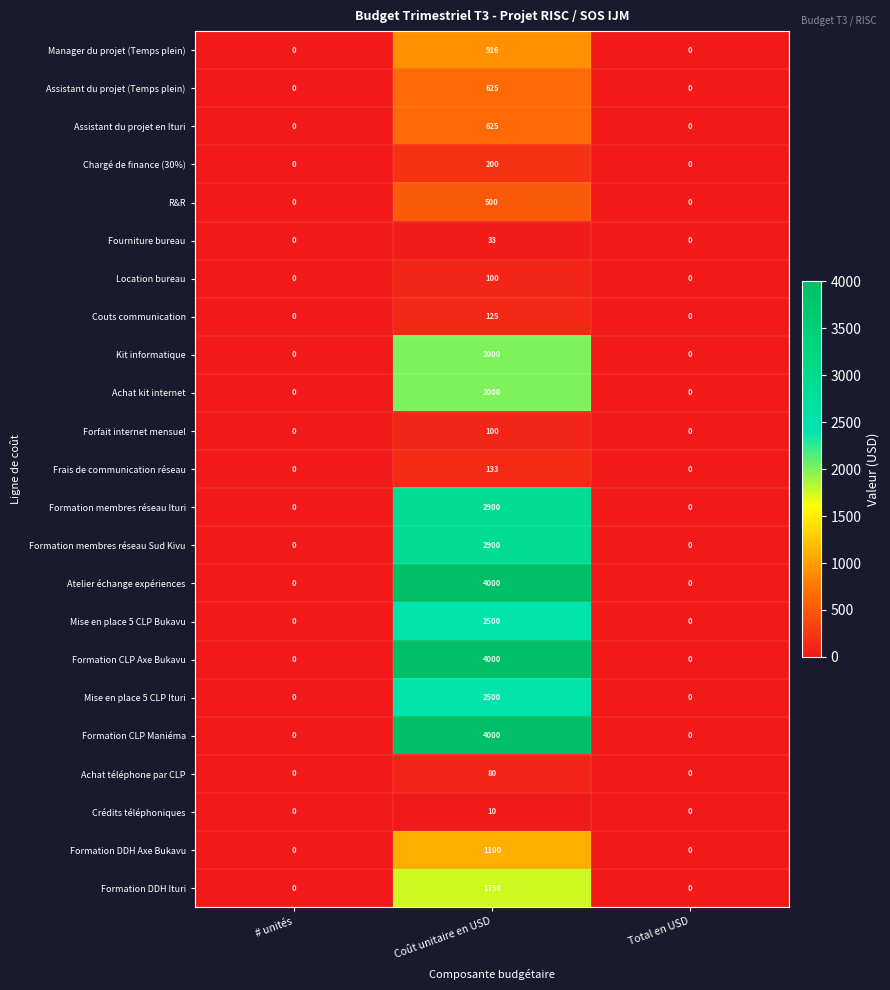

The Mise en place 5 CLP Ituri series shows 0 at Total en USD. True or false?

True